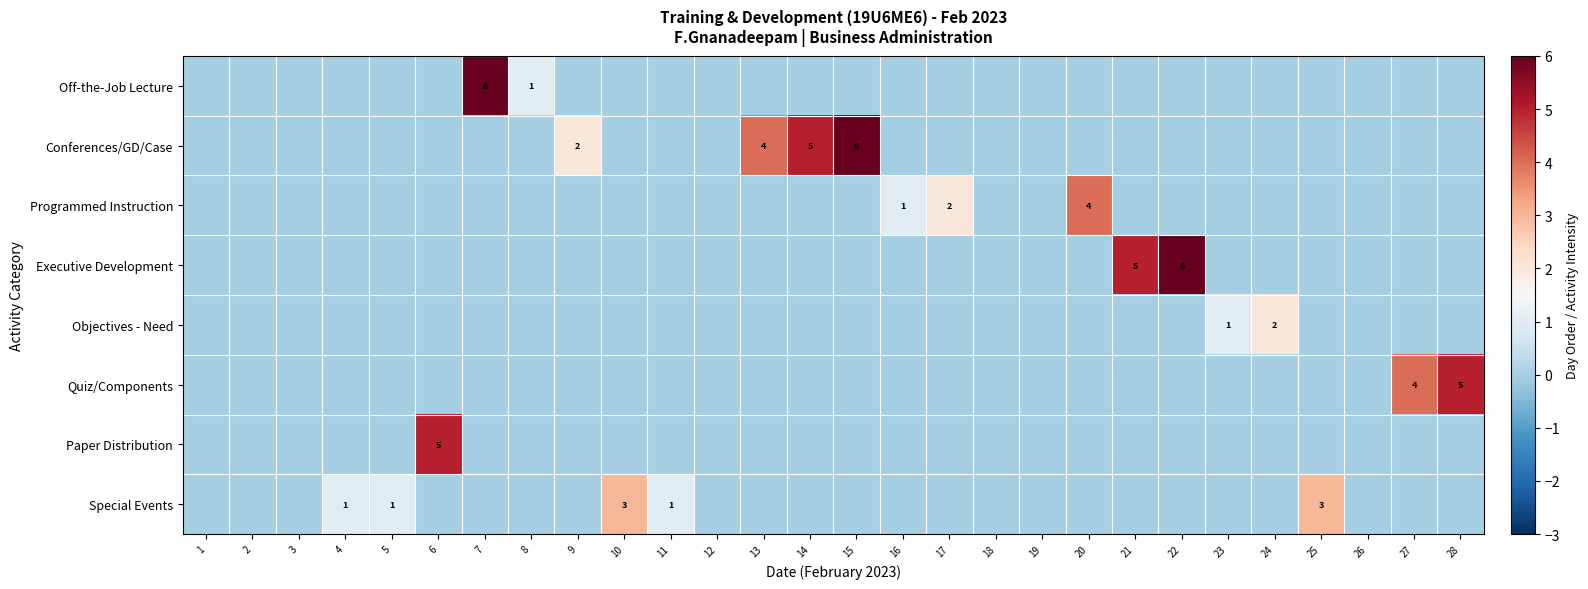

The value of Special Events at 10 is 3. True or false?

True